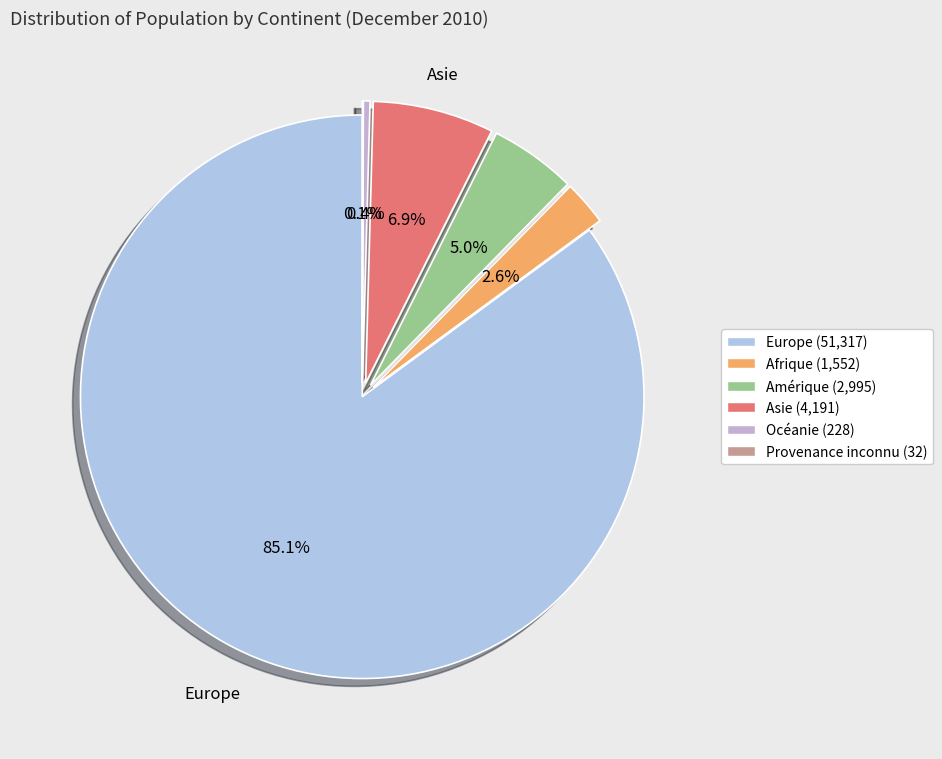

How many segments does this pie chart have?

6